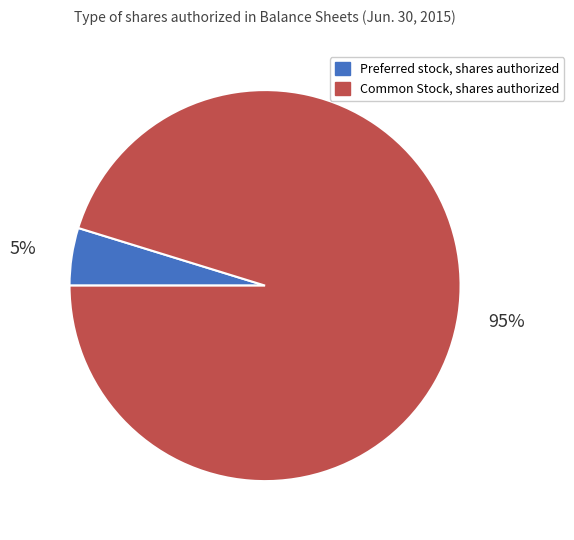

How many segments does this pie chart have?

2